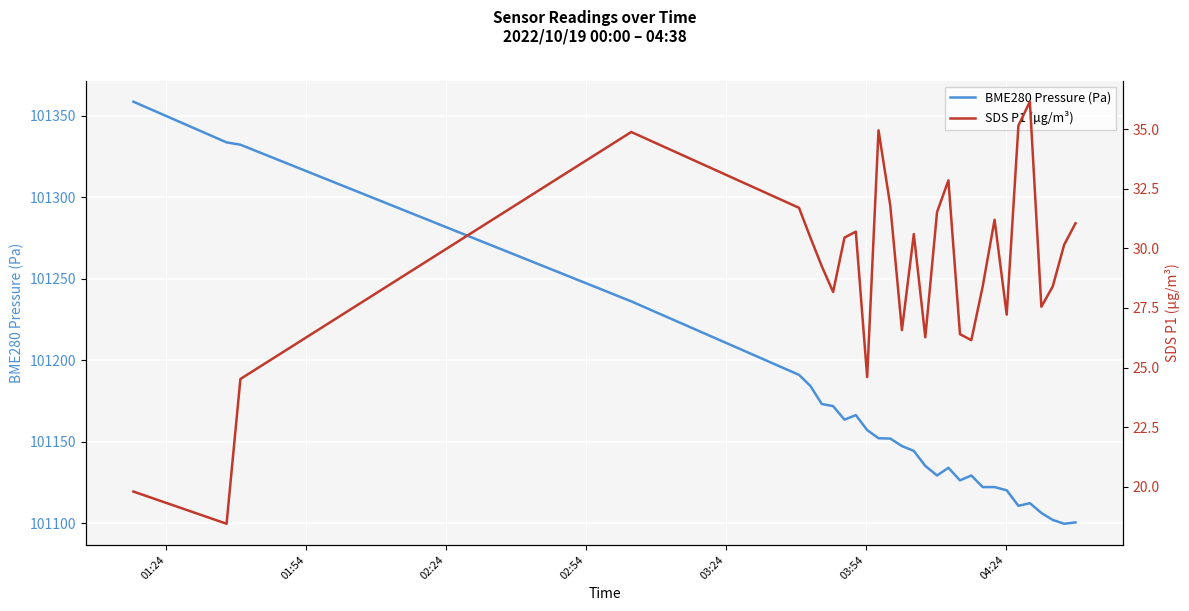

What is the maximum value for BME280 Pressure (Pa)?

101358.5